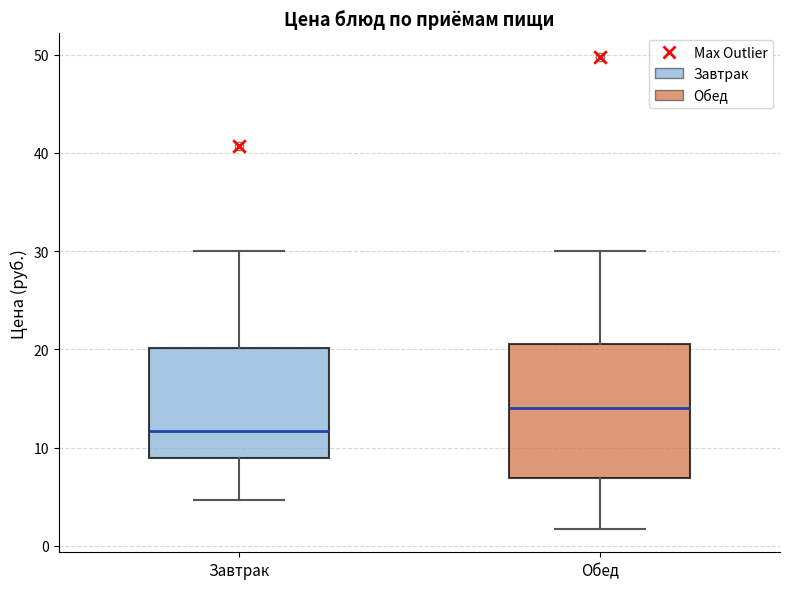

Reading left to right, transcribe this box plot: for each box, give where its median line is, the range the box spans, and where its two whiskers end, as read against the y-axis. The values are not printed on the chart, so give them approximately, as read against the axis.

Завтрак: median 12, box 9 to 20, whiskers 5 to 30
Обед: median 14, box 7 to 21, whiskers 2 to 30